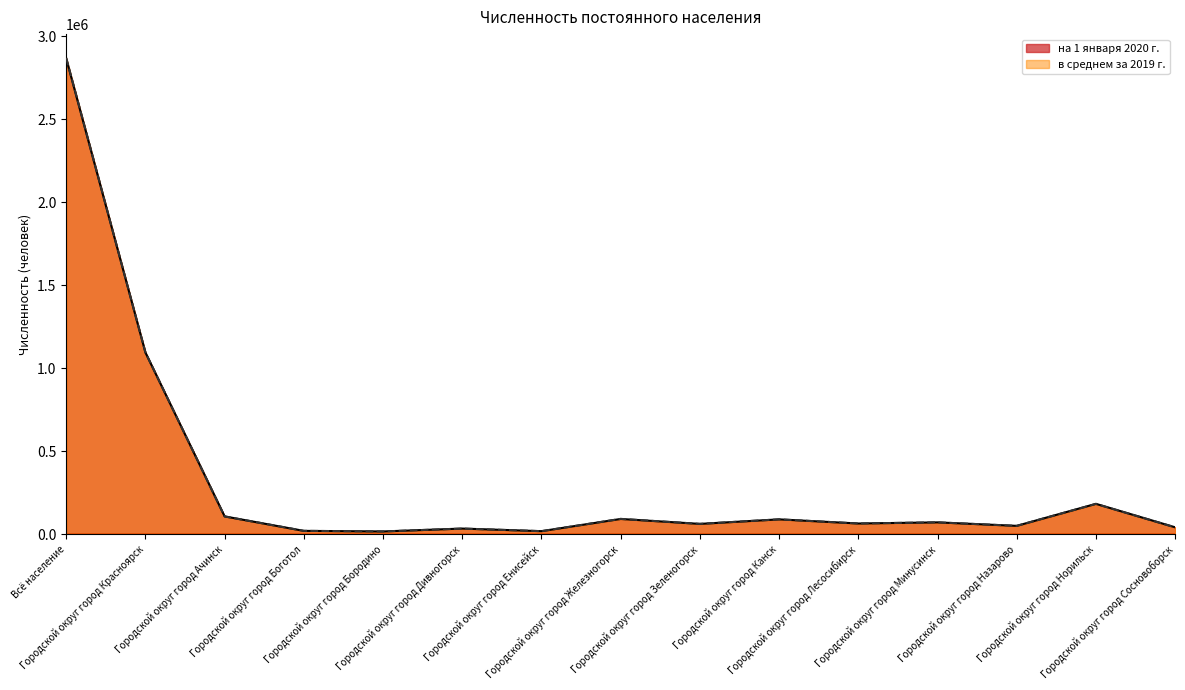

Rank the series at Городской округ город Ачинск from lowest to highest value.

в среднем за 2019 г., на 1 января 2020 г.